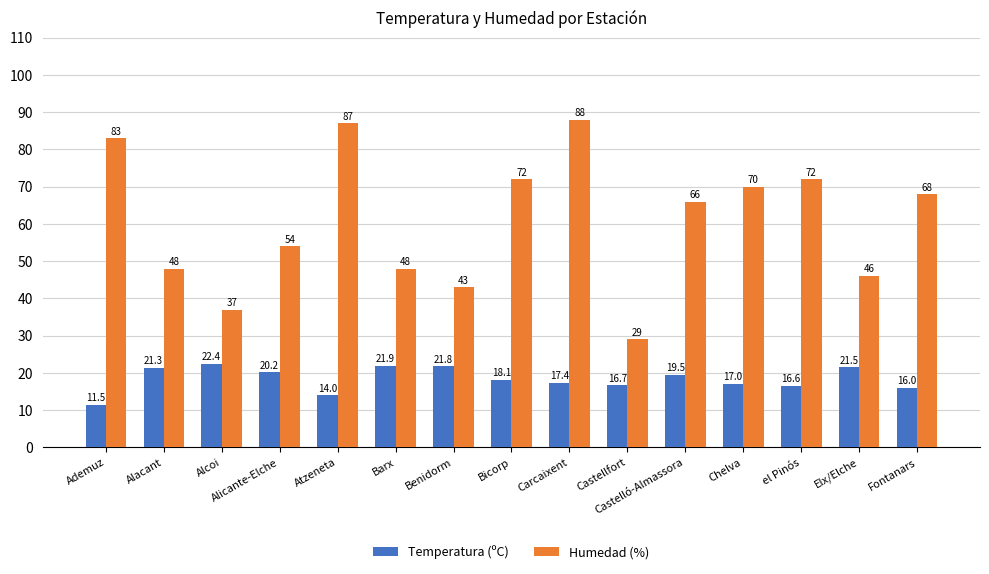

Count the number of data series in this chart.

2